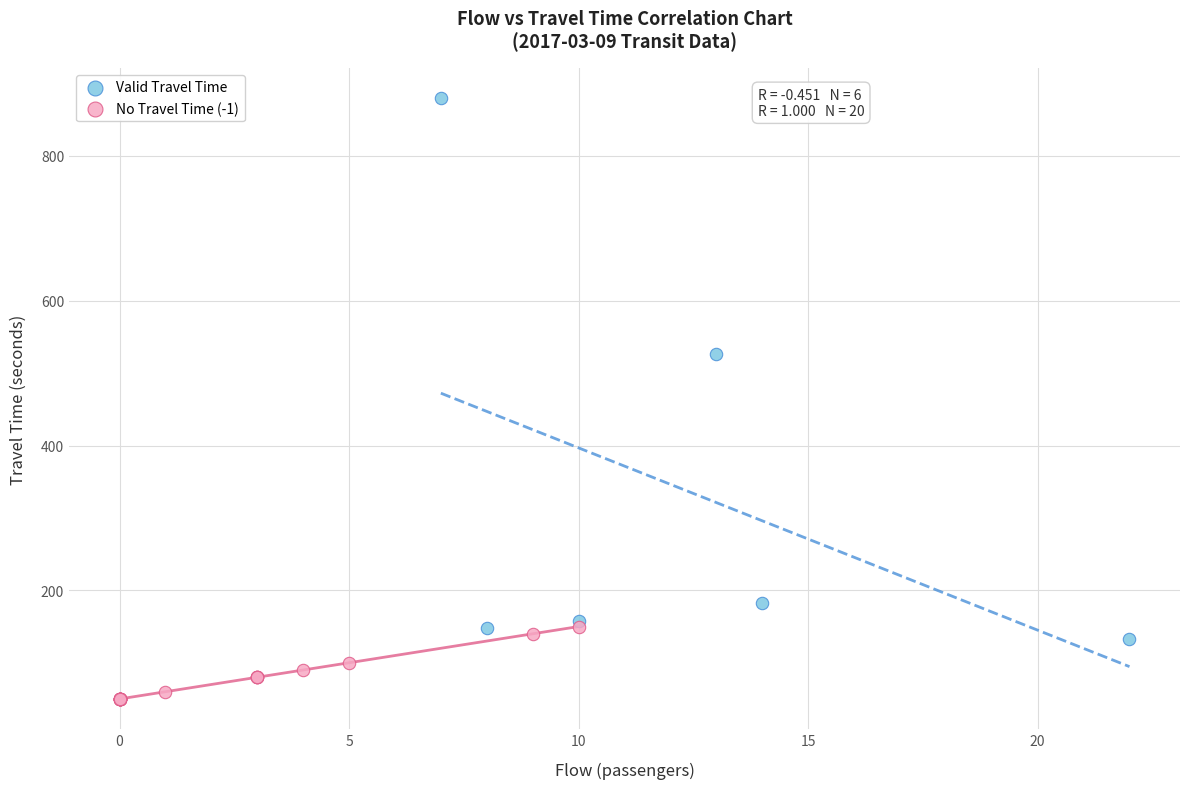

Which series has the widest spread of Y values?

Valid Travel Time